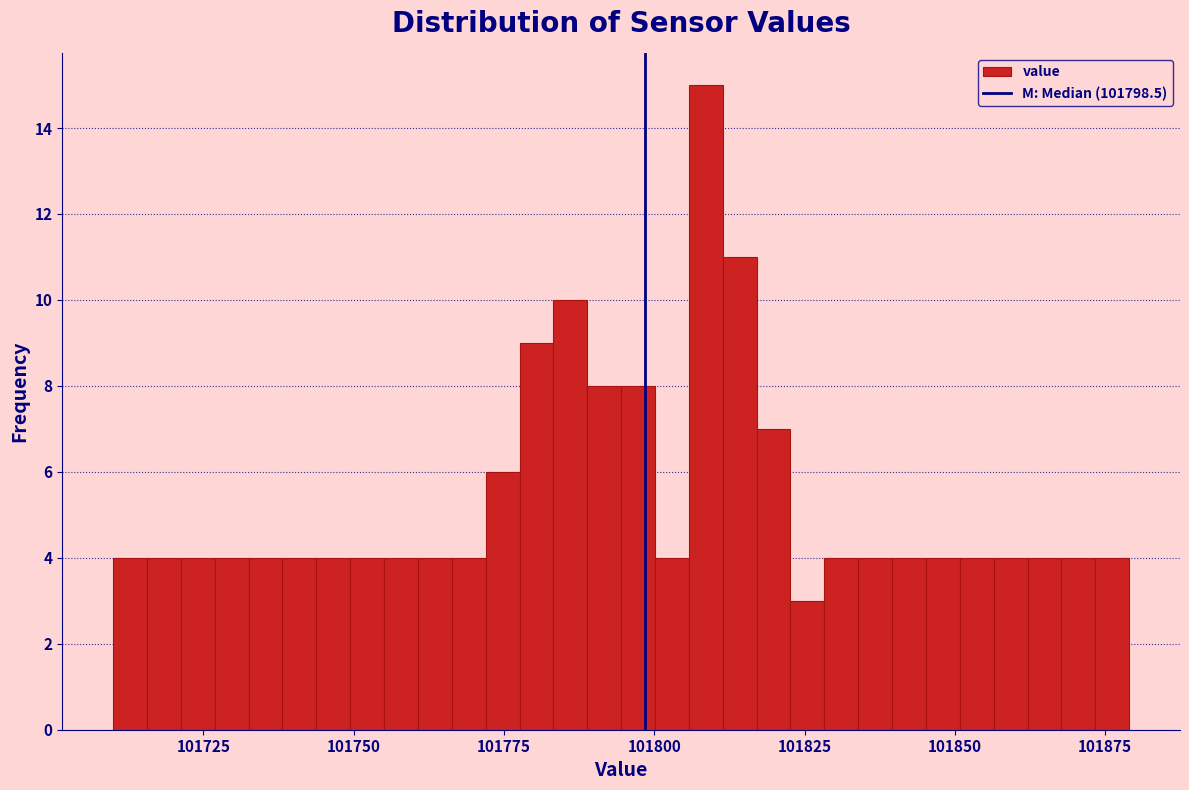

Around what value on the x-axis is the tallest bar? Give the approximate position of its centre, as read against the axis.

101810